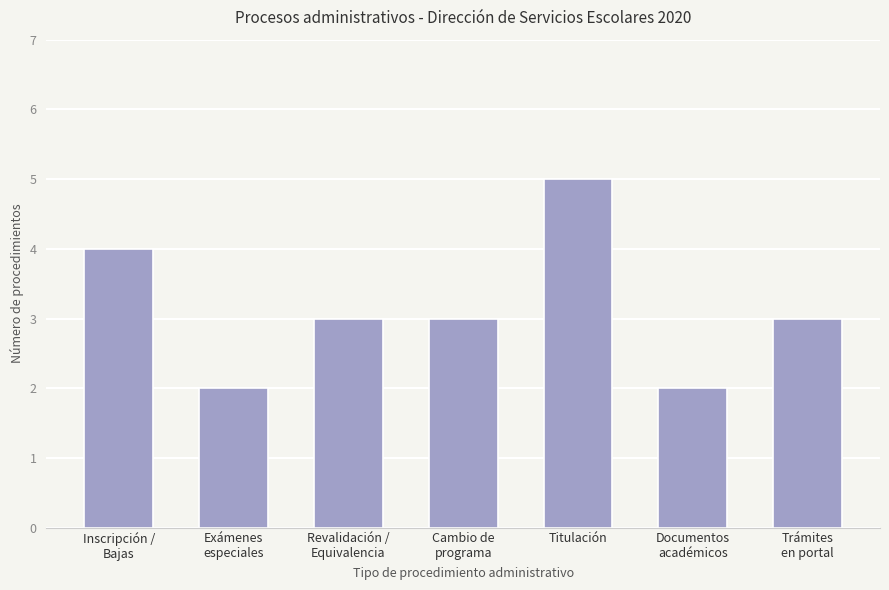

What is the label of the 1st bar from the right?

Trámites
en portal